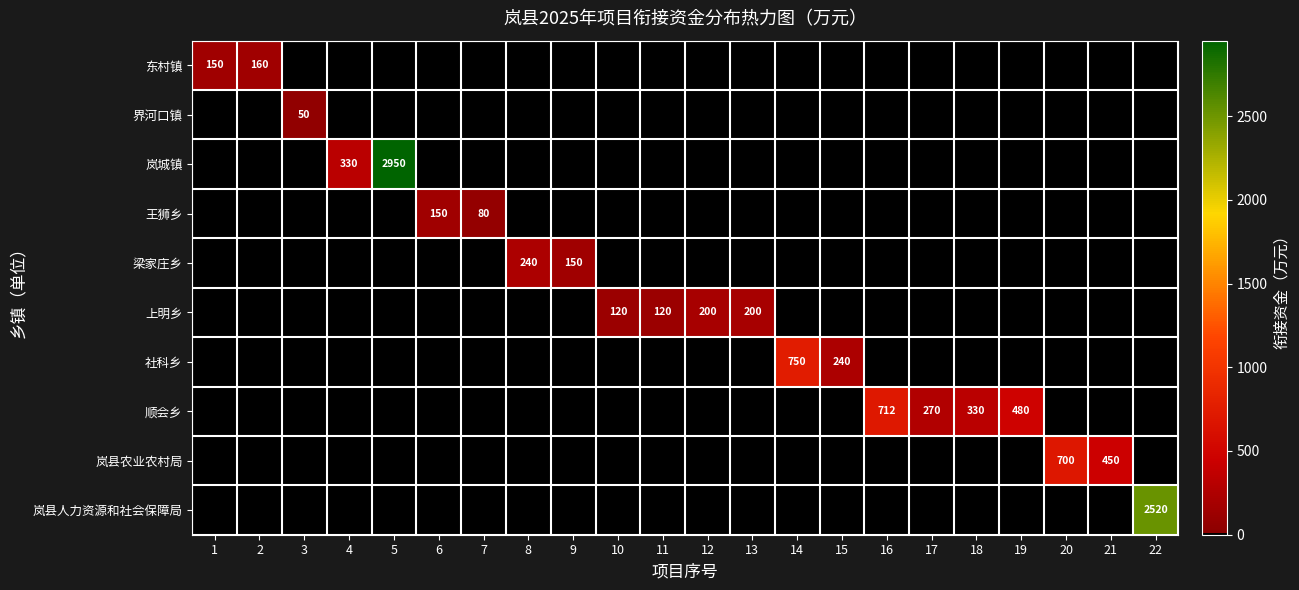

The value of 岚城镇 at 4 is 589. True or false?

False